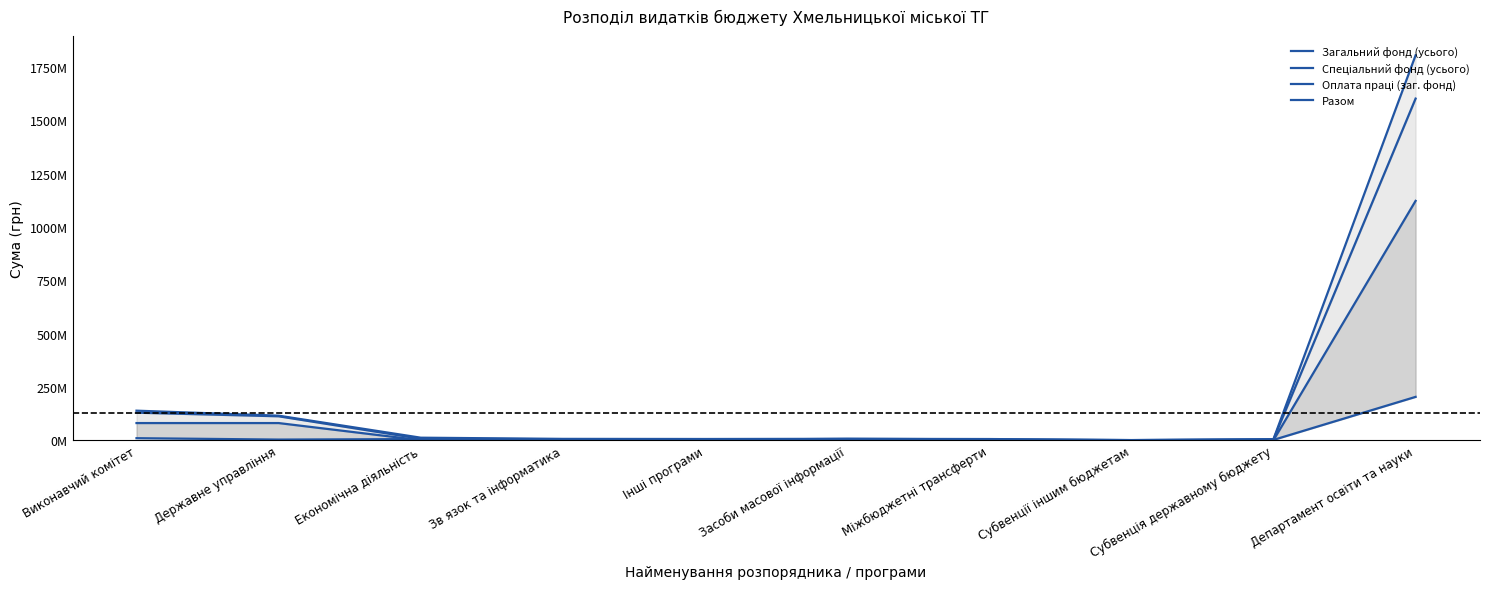

How many data points in Загальний фонд (усього) are above 6?

5